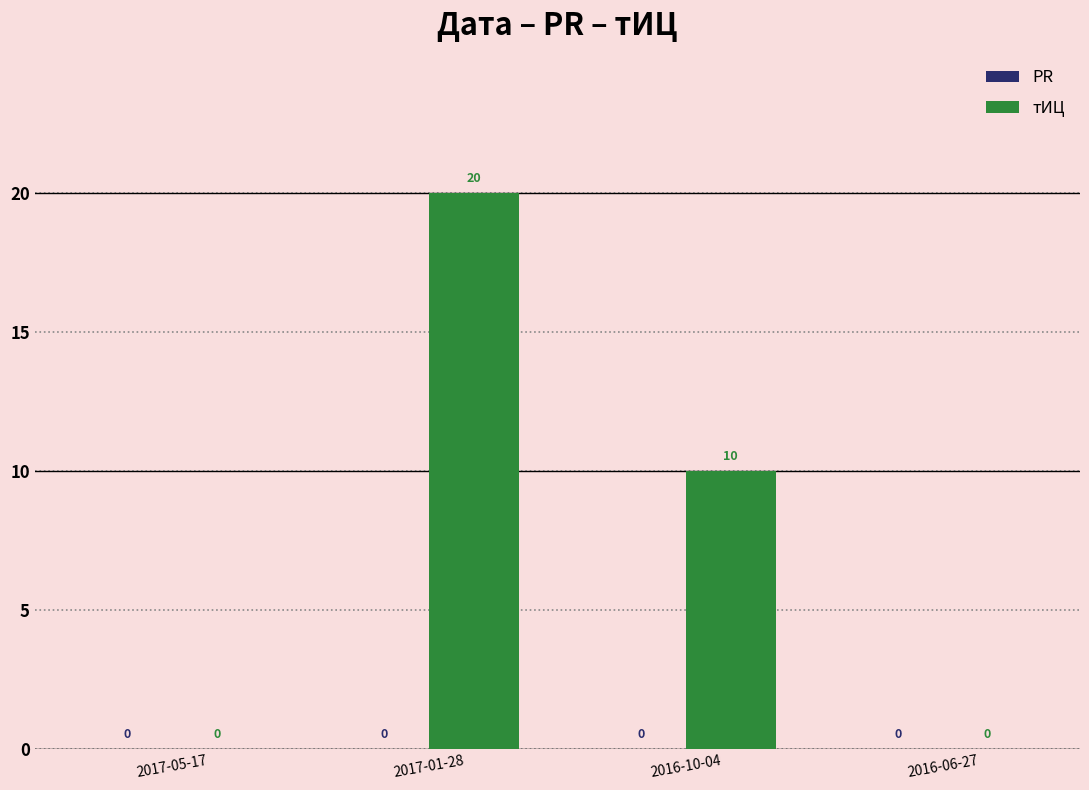

True or false: the data shows 20 at 2017-01-28.

True